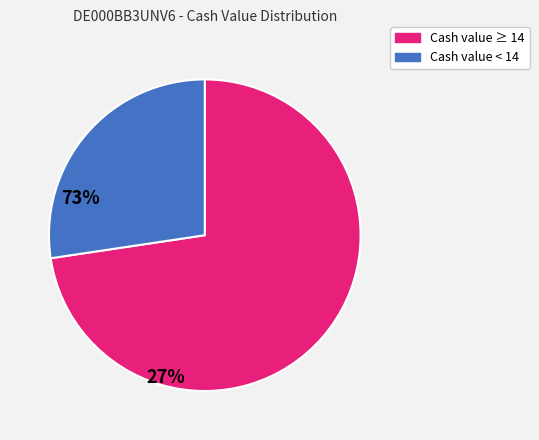

Is there a majority slice in this chart?

Yes